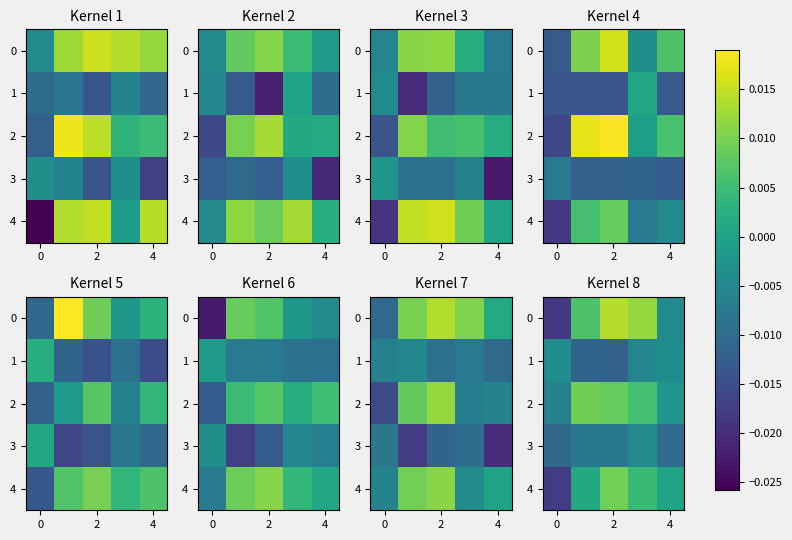

The 4 series shows 0.0 at 2. True or false?

False